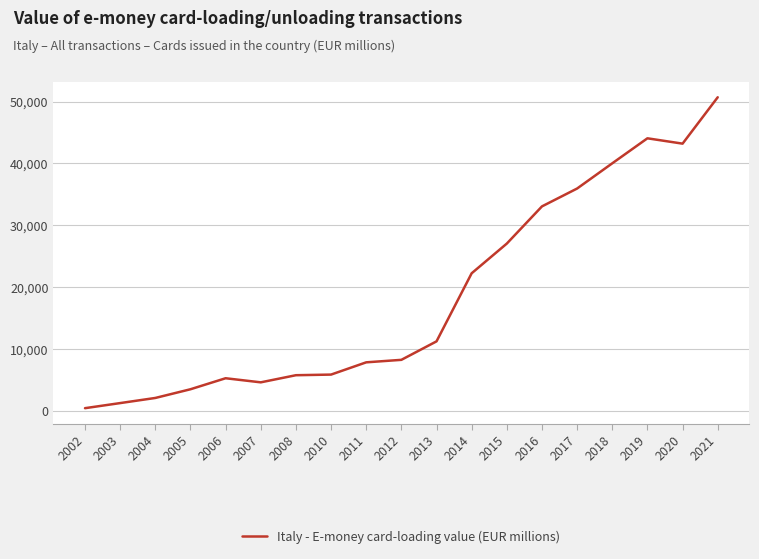

True or false: the data shows 35939.8 at 2017.

True